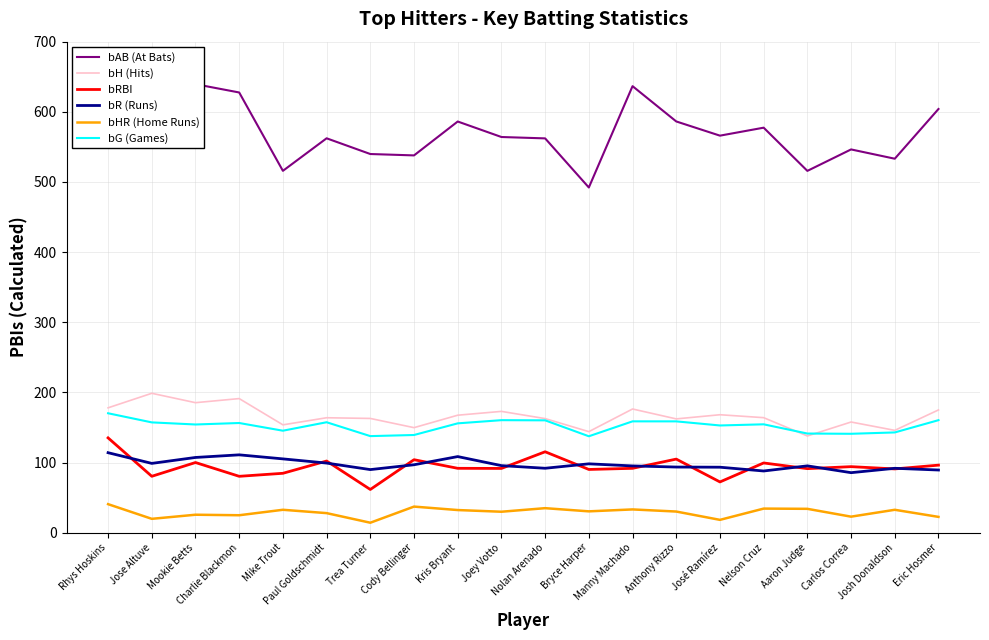

True or false: bAB (At Bats) has a value of 566.0 at José Ramírez.

True